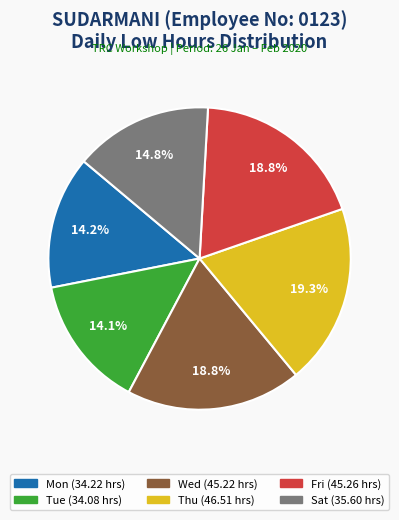

Is there a majority slice in this chart?

No